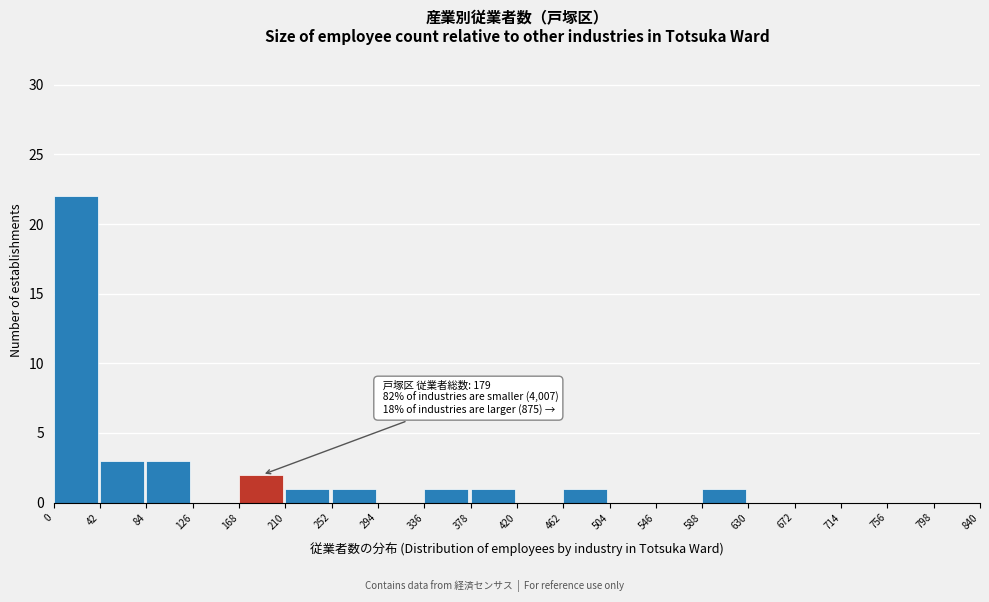

Over which range of the x-axis is the bar tallest?

0 to 42